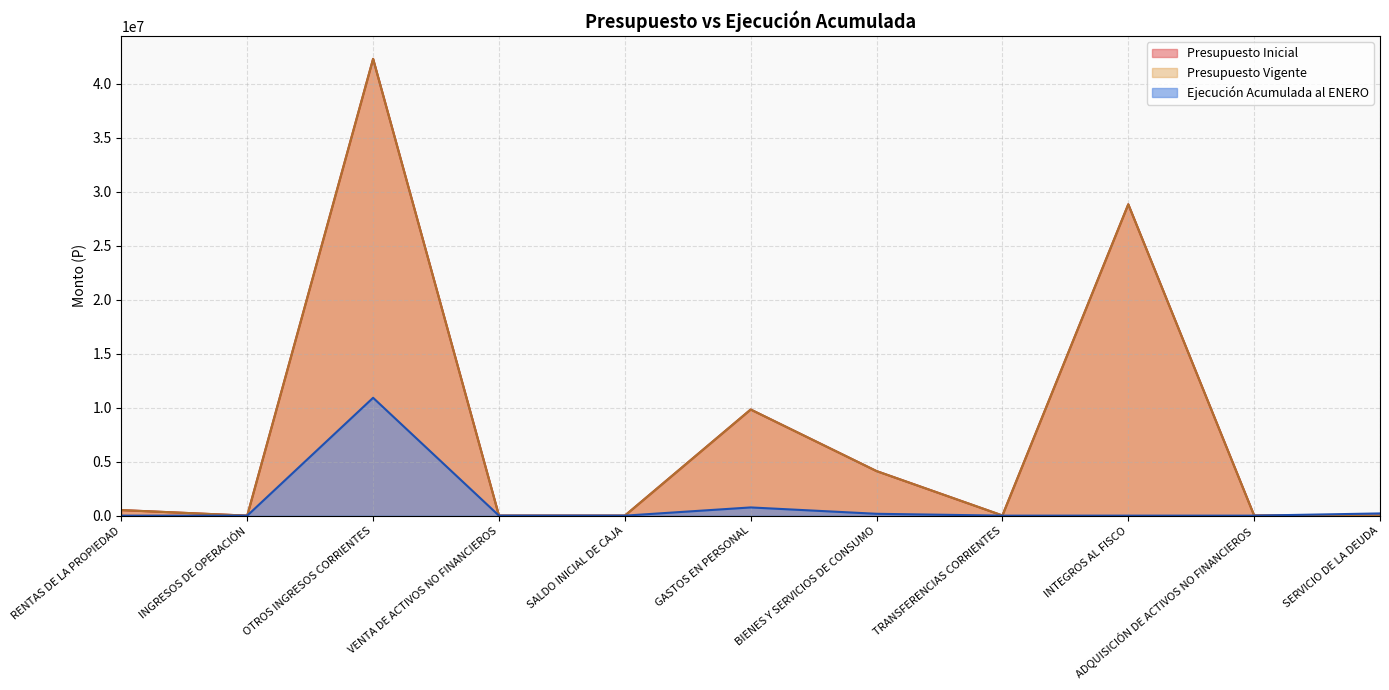

Is it true that Presupuesto Inicial equals 10 at SERVICIO DE LA DEUDA?

True